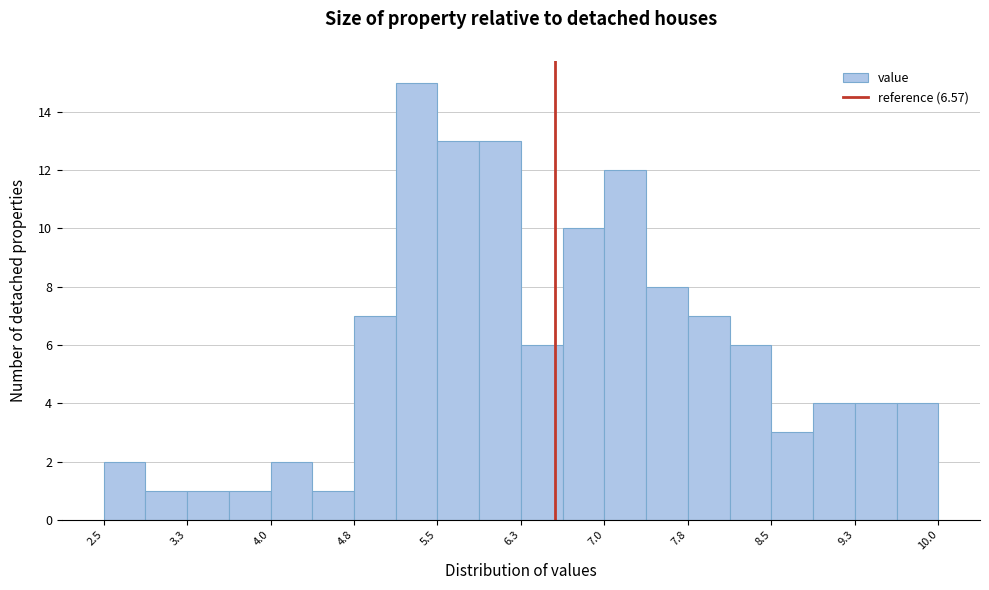

Around what value on the x-axis is the tallest bar? Give the approximate position of its centre, as read against the axis.

5.3